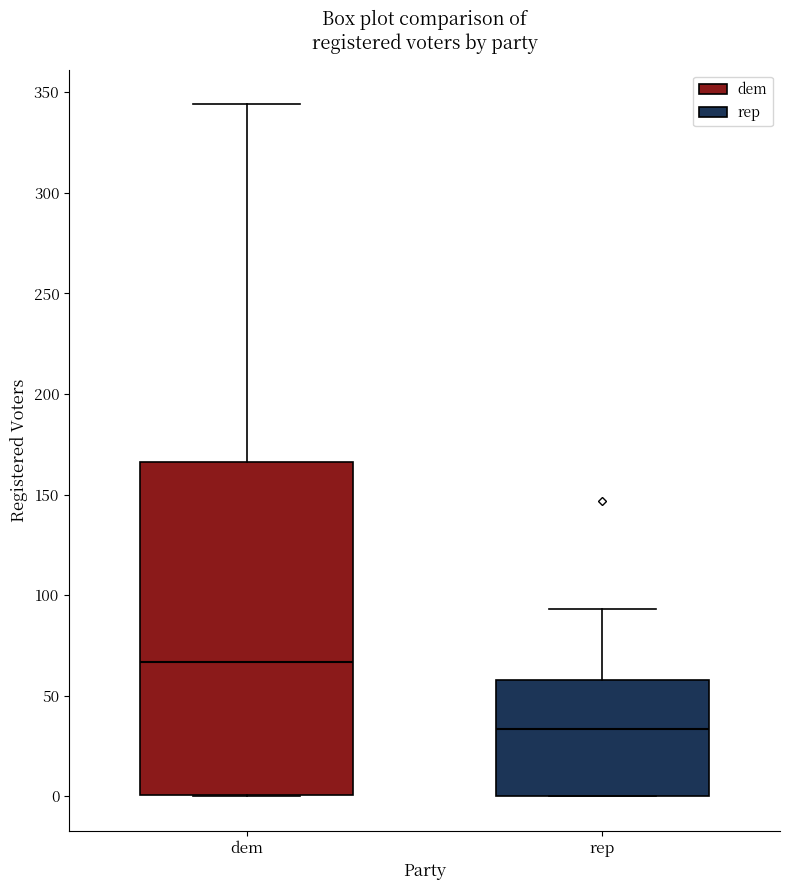

Reading left to right, transcribe this box plot: for each box, give where its median line is, the range the box spans, and where its two whiskers end, as read against the y-axis. The values are not printed on the chart, so give them approximately, as read against the axis.

dem: median 65, box 0 to 165, whiskers 0 to 345
rep: median 35, box 0 to 60, whiskers 0 to 95